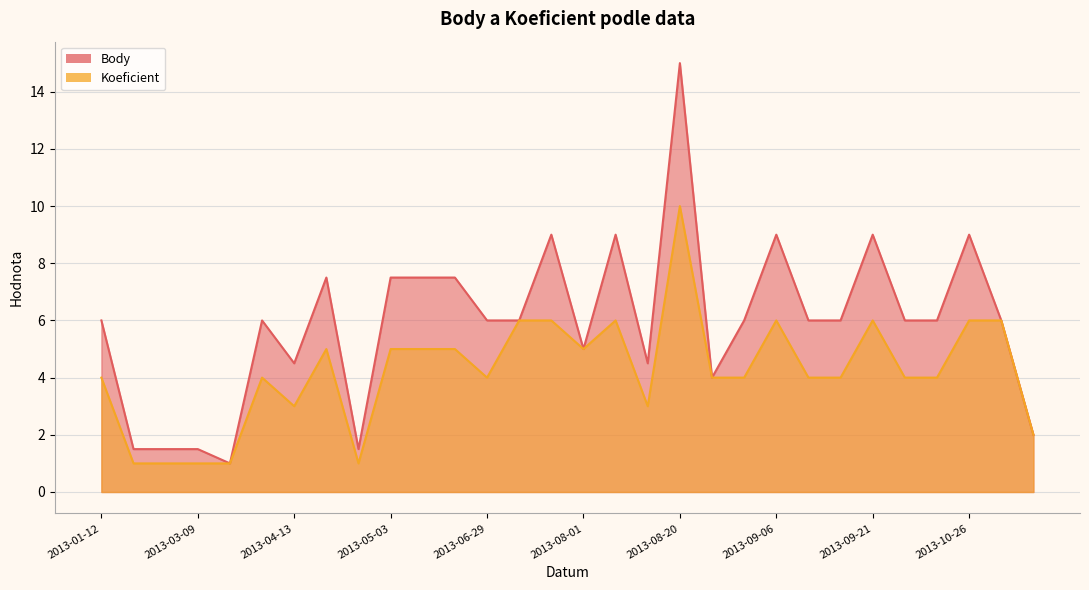

What is the difference between the highest and lowest values at 2013-09-21?

3.0